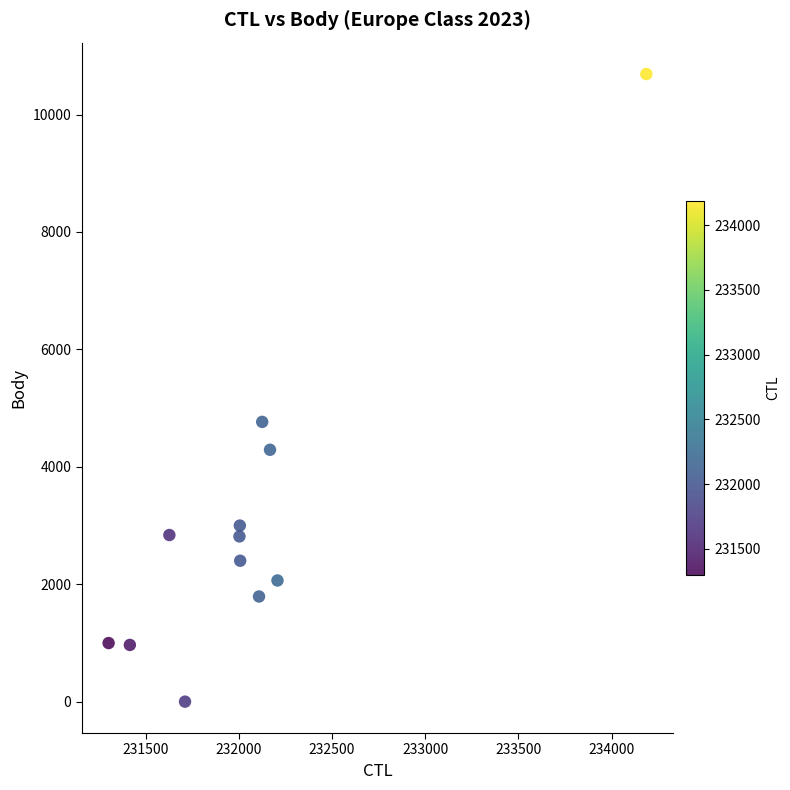

What is the average Y value?

3051